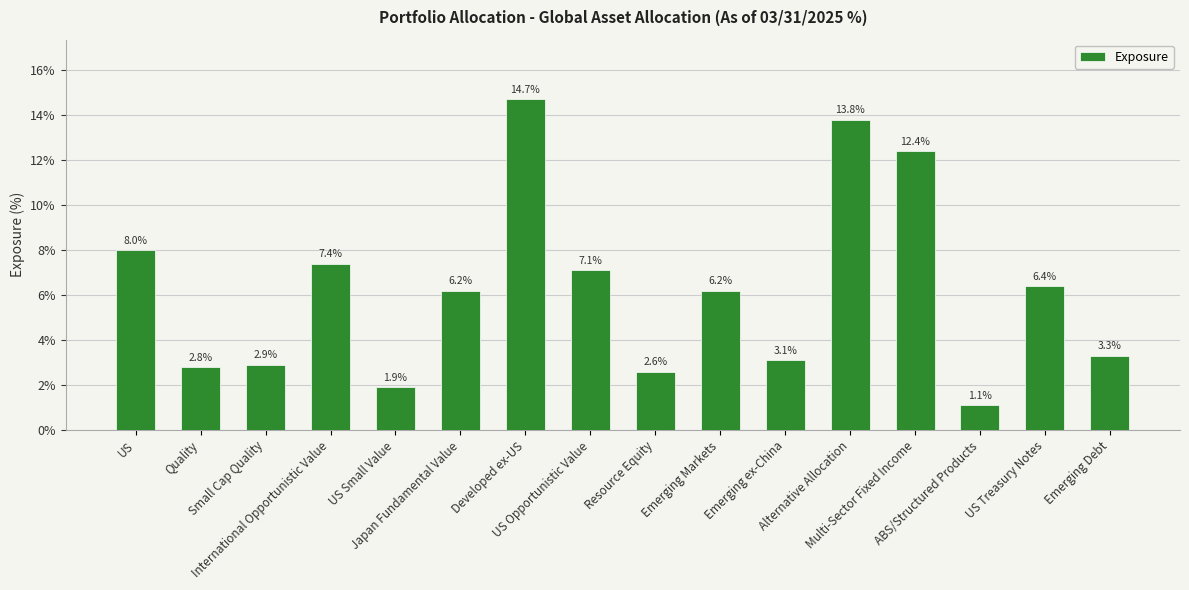

At which label is the value closest to 7?

US Opportunistic Value